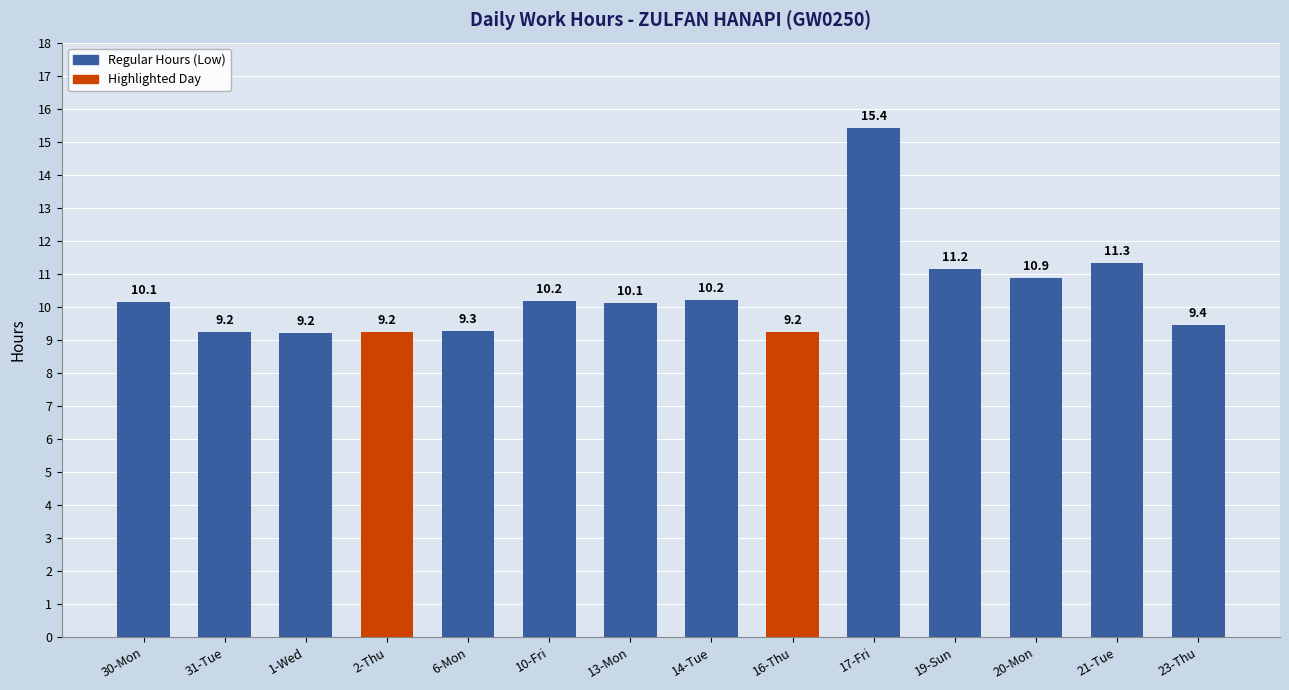

True or false: the data shows 9.2 at 2-Thu.

True